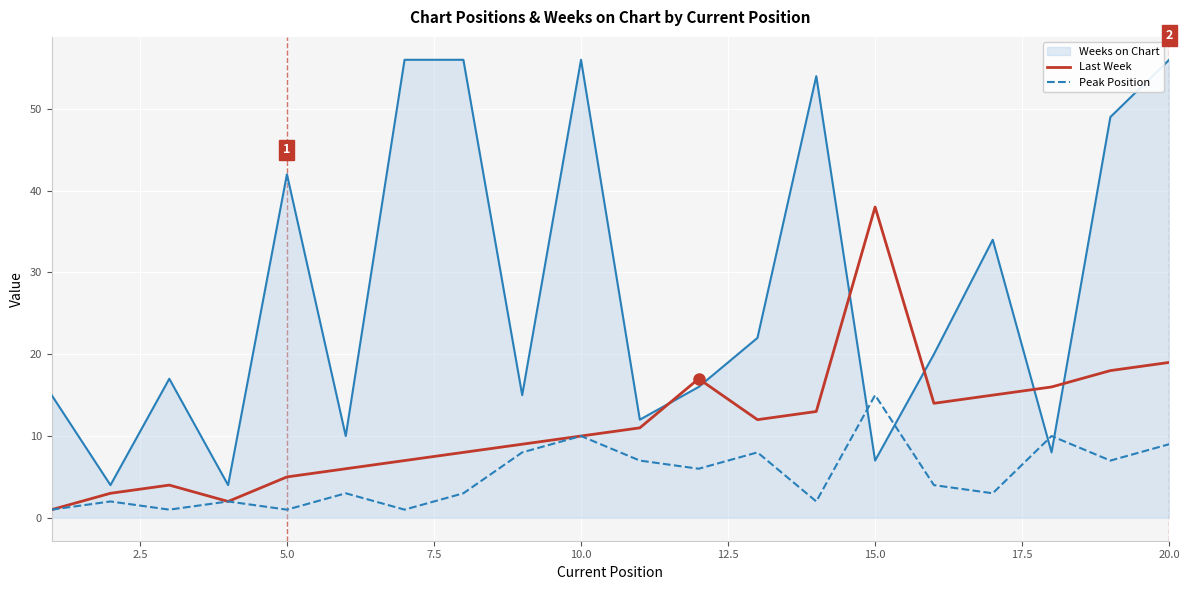

What is the difference between the maximum and minimum values in the Weeks on Chart series?

52